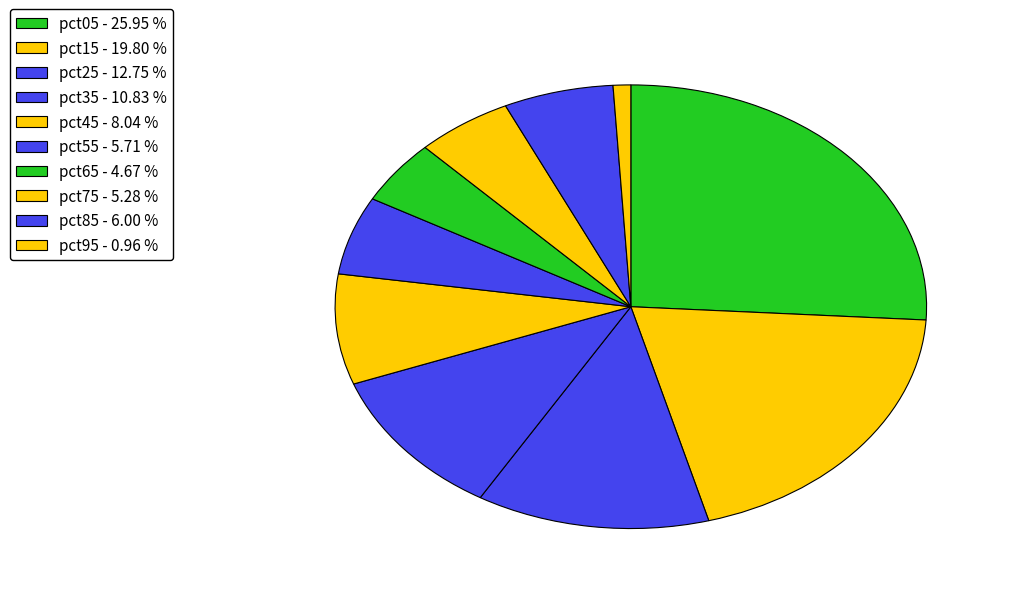

How many slices are in this pie chart?

10